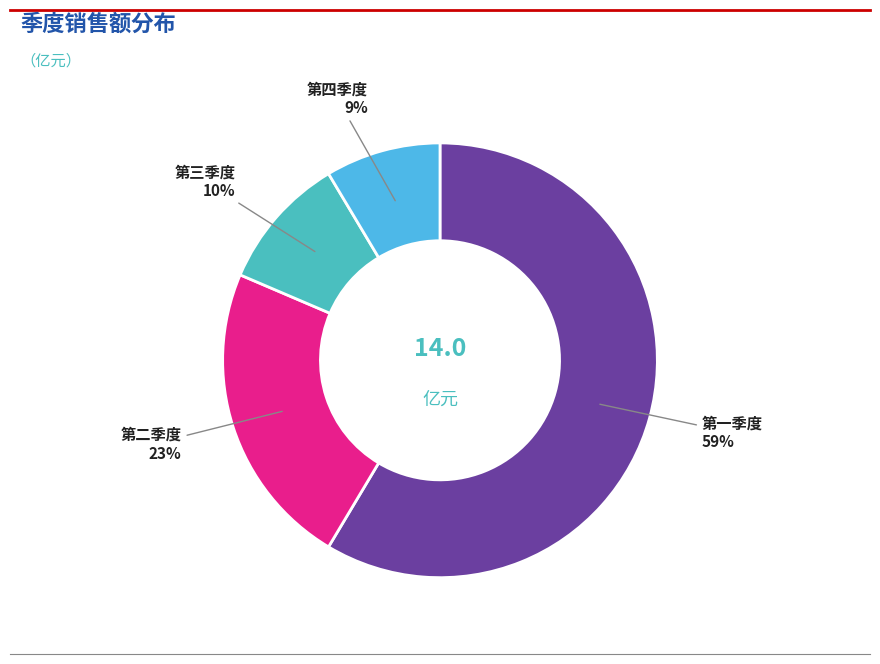

Count the number of slices in the pie.

4